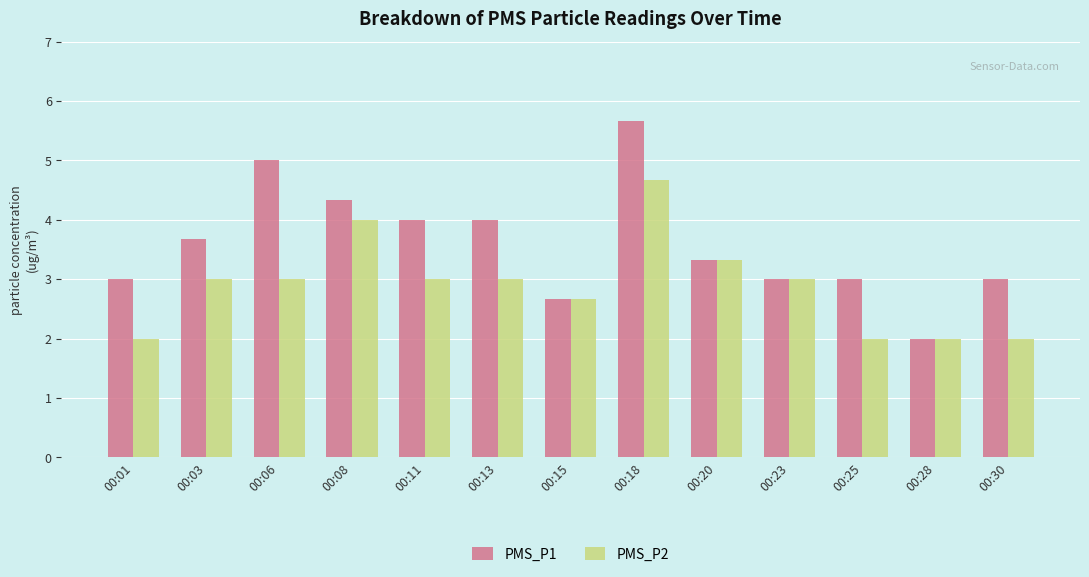

What is the approximate value of PMS_P2 at 00:20?

3.3